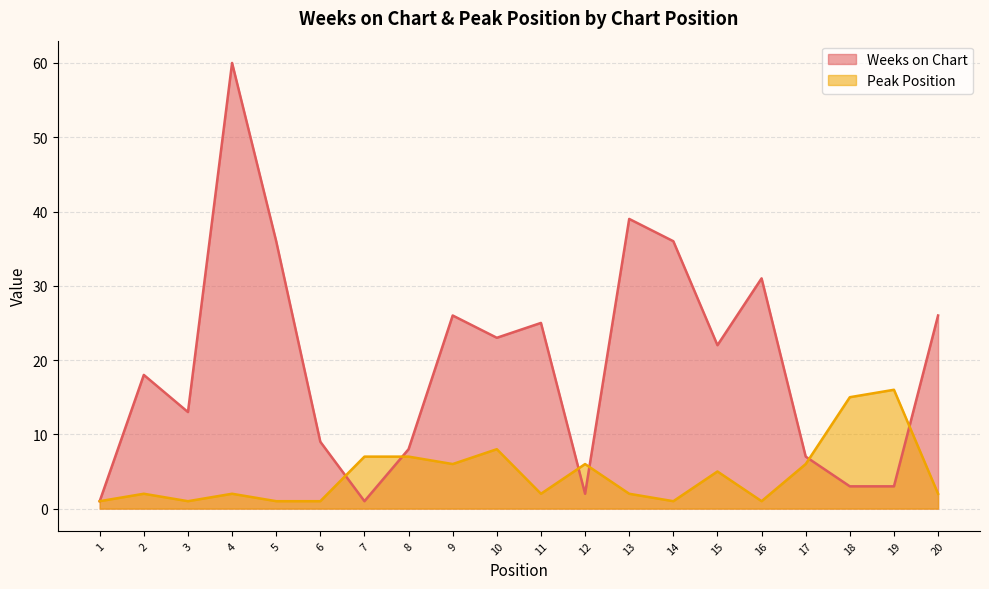

What is the value of the Weeks on Chart point at the 1st from the left?

1